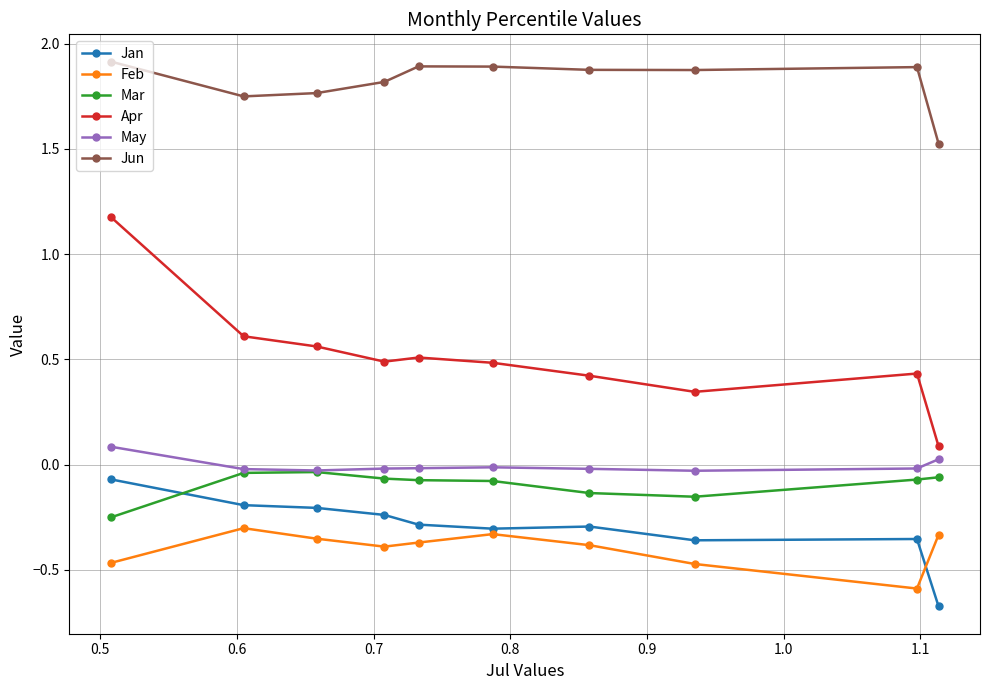

True or false: Feb and Apr cross at least once.

False